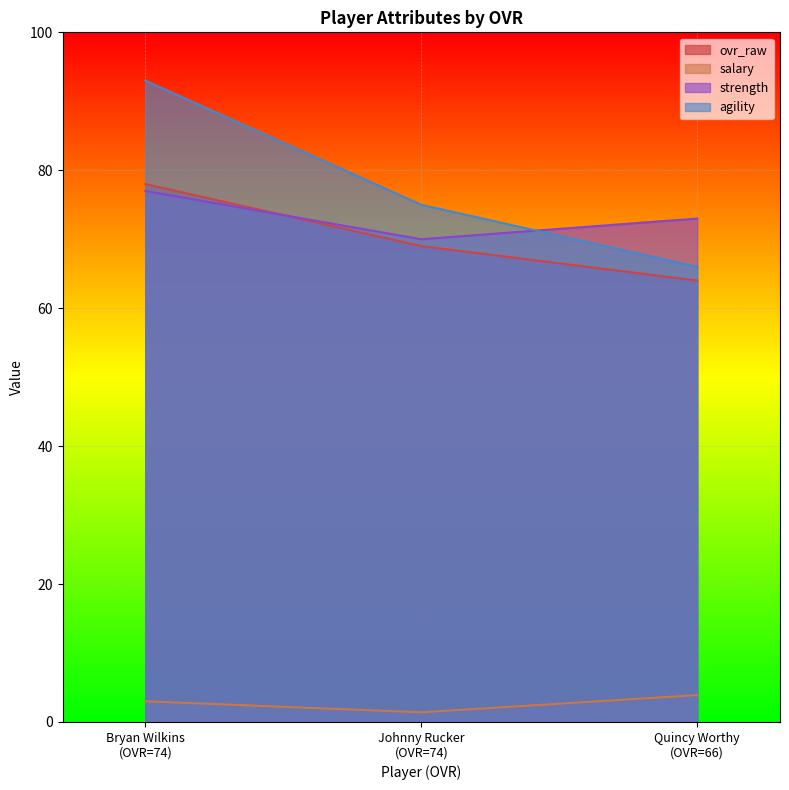

Count the number of categories in the chart.

3